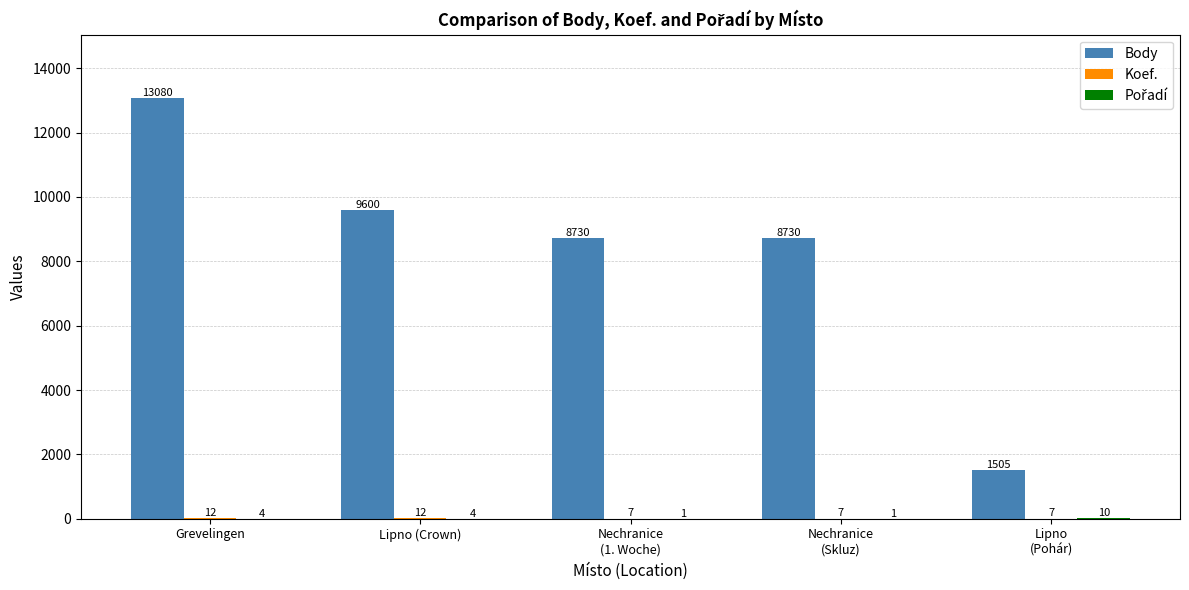

Which category has the highest value across all series?

Grevelingen